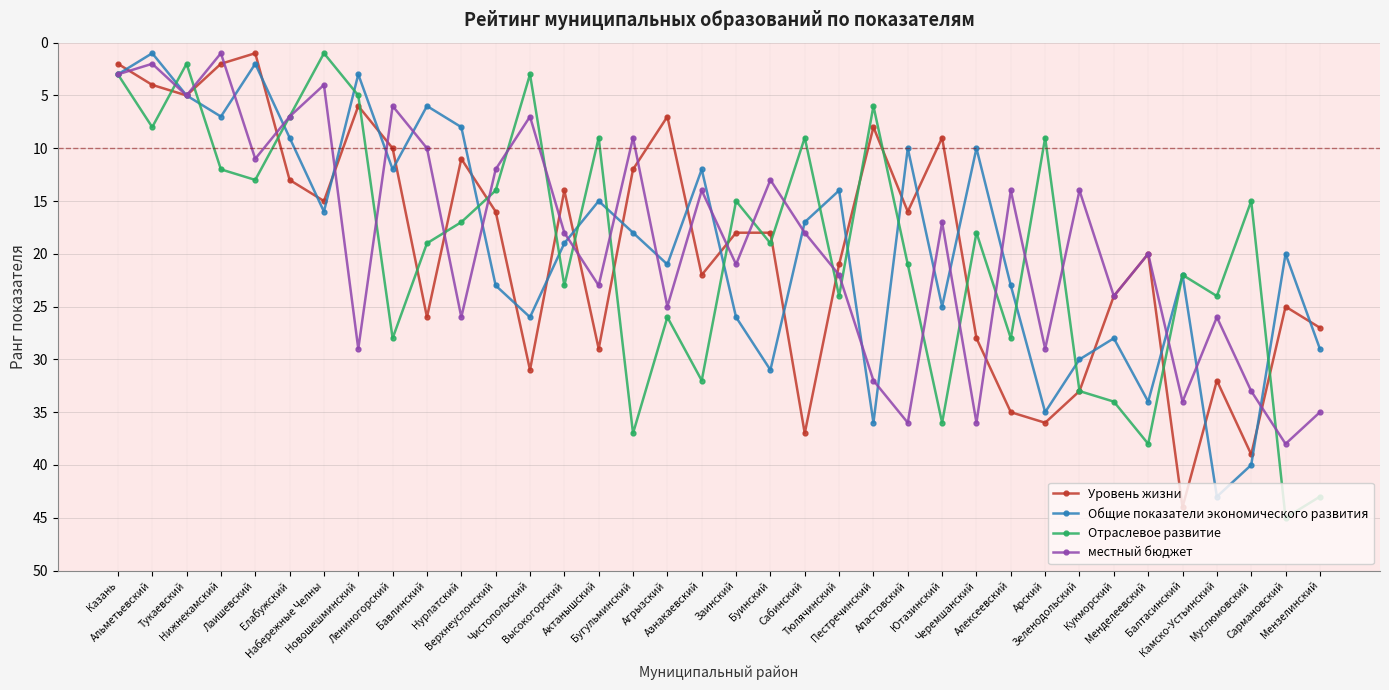

What value does the Отраслевое развитие series have at Верхнеуслонский, to the nearest 5?

15